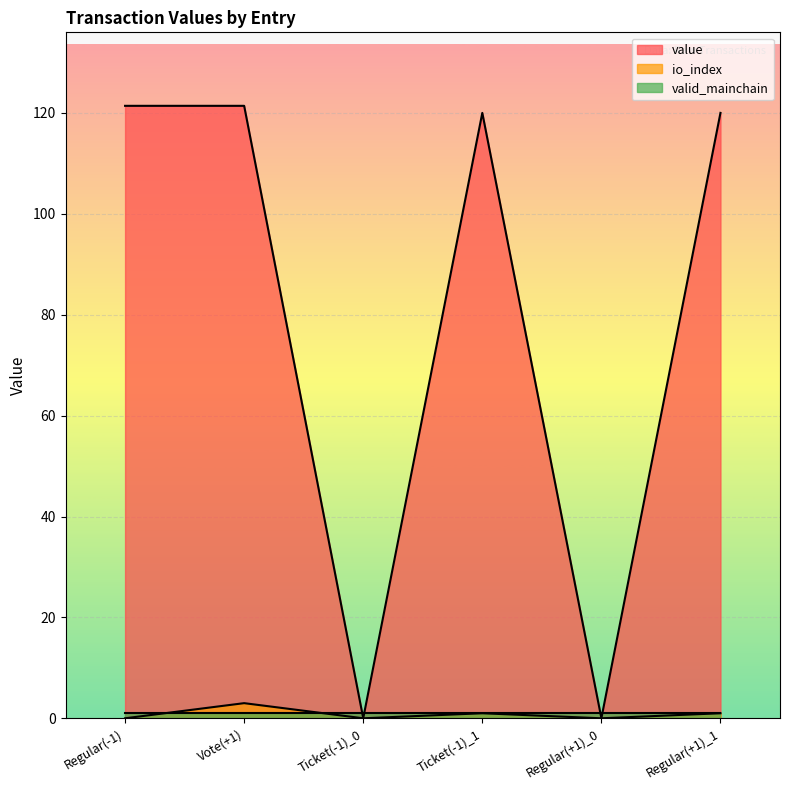

What is the label of the 3rd point from the left?

Ticket(-1)_0